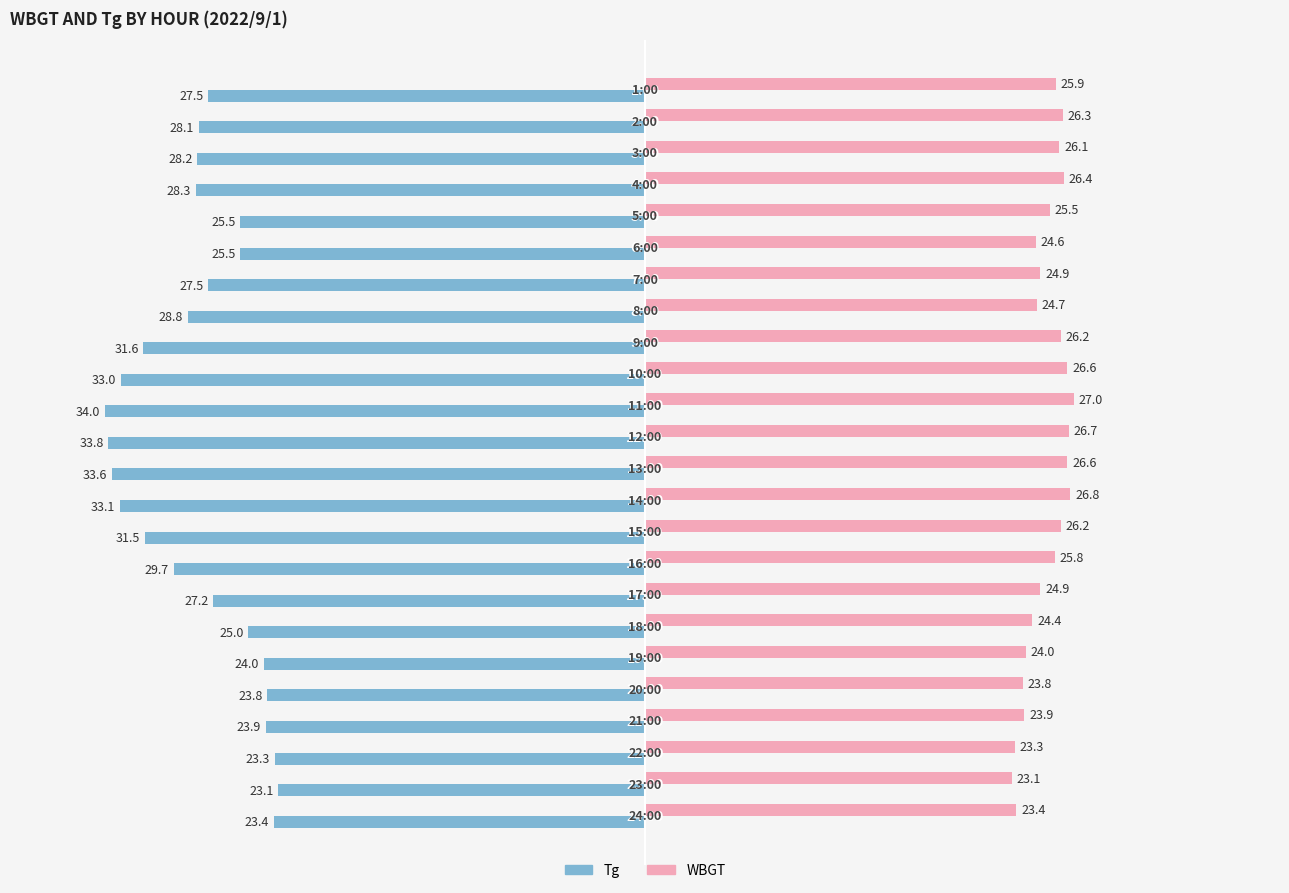

What is the sum of all WBGT values?

607.1